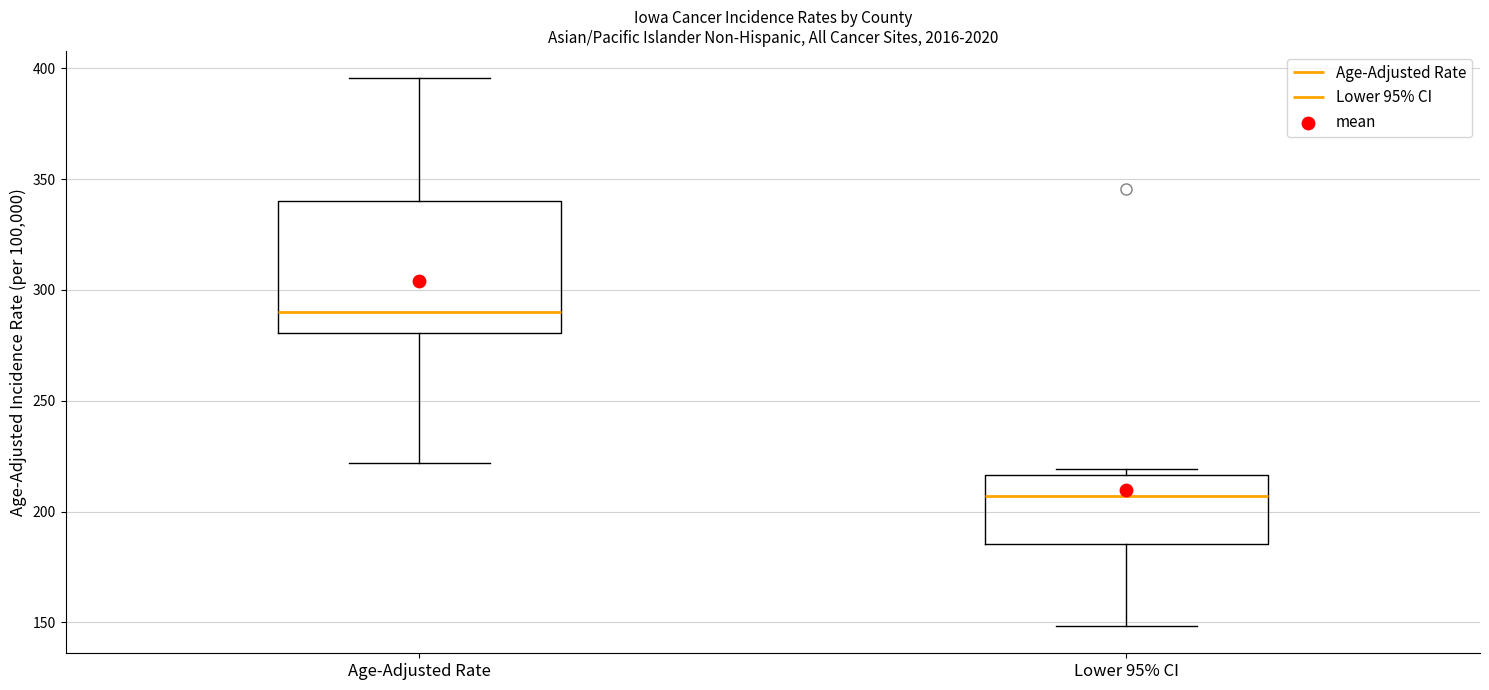

Which box's median line is the lowest?

Lower 95% CI